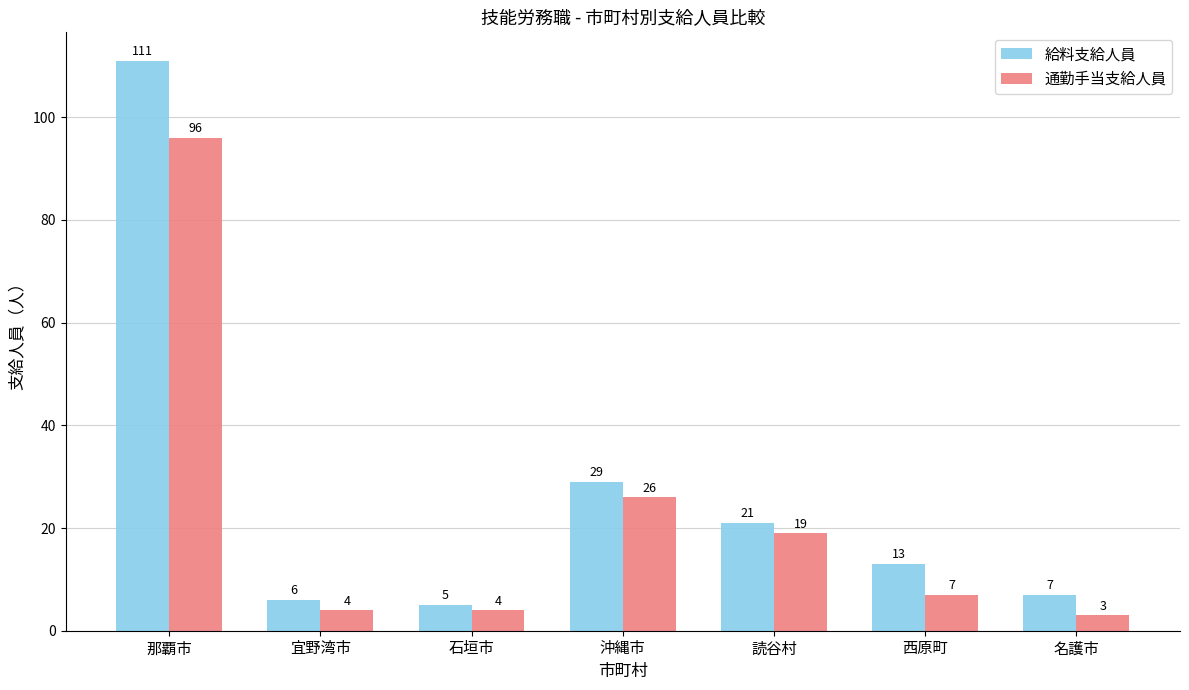

What are all the series names shown in the legend?

給料支給人員, 通勤手当支給人員